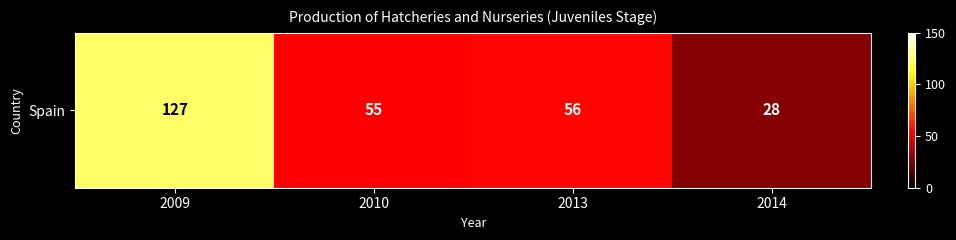

At which label does the data first exceed 56?

2009